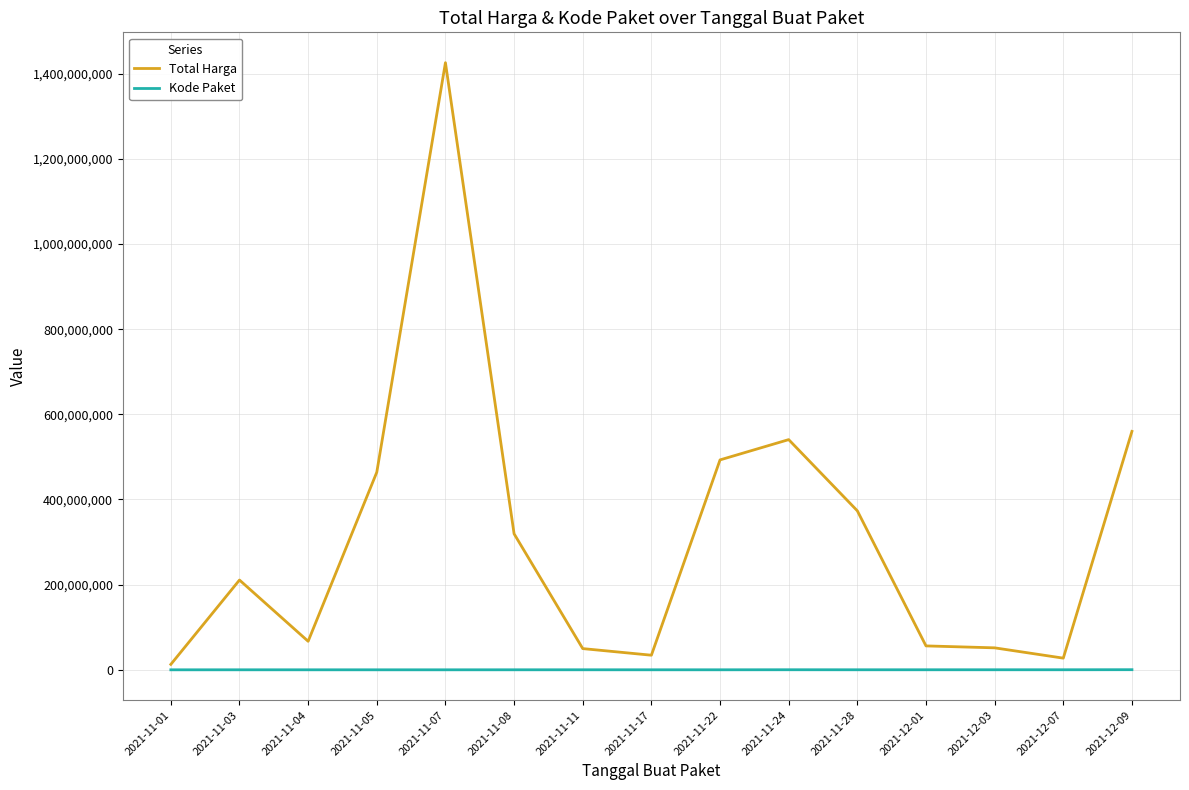

What is the difference between the second highest and minimum values in the Kode Paket series?

150507